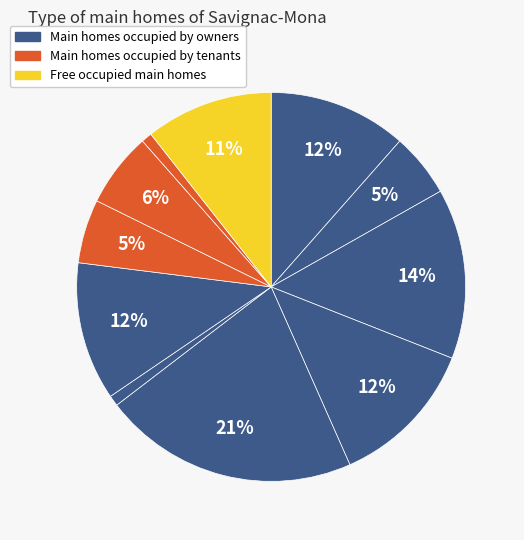

How many slices are in this pie chart?

11